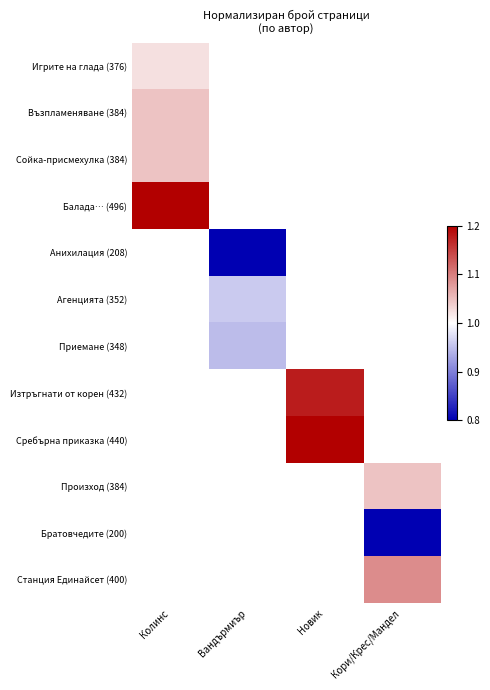

Where is Игрите на глада (376) nearest to the value 1?

Колинс